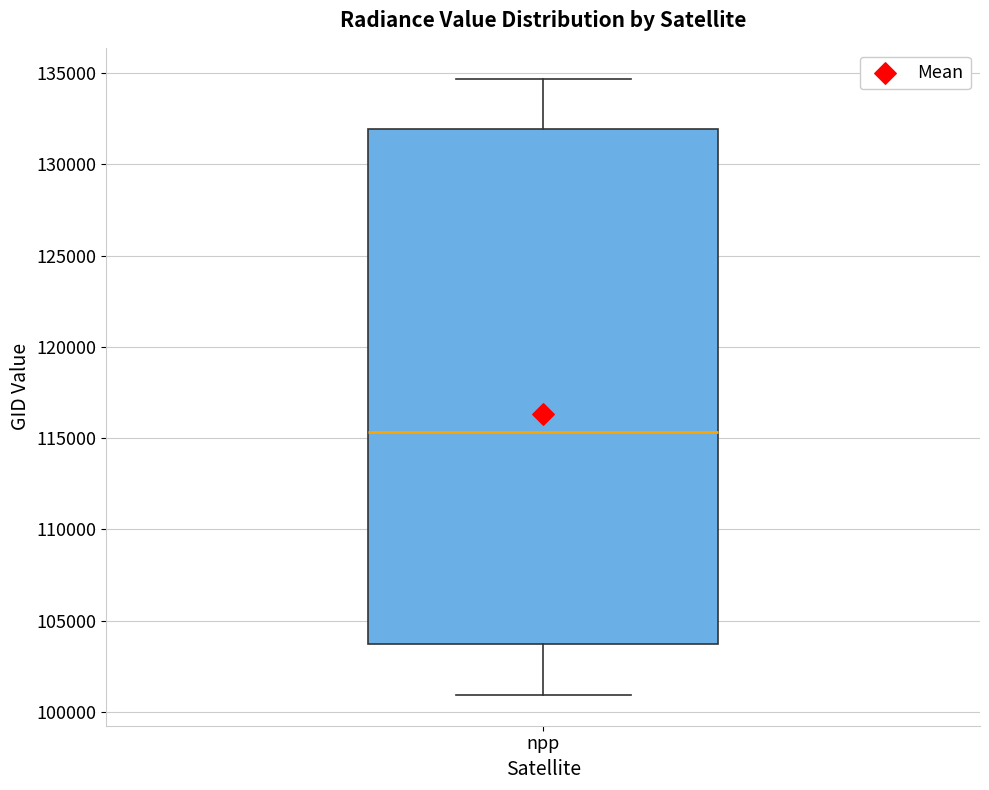

Read this box plot against the y-axis: the position of the median line, the range covered by the box, and the ends of both whiskers. The values are not printed on the chart, so give them approximately, as read against the axis.

median 115500, box 103500 to 132000, whiskers 101000 to 134500